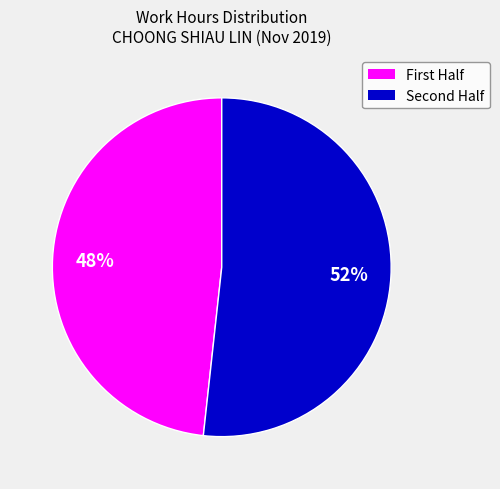

Is there a majority slice in this chart?

Yes